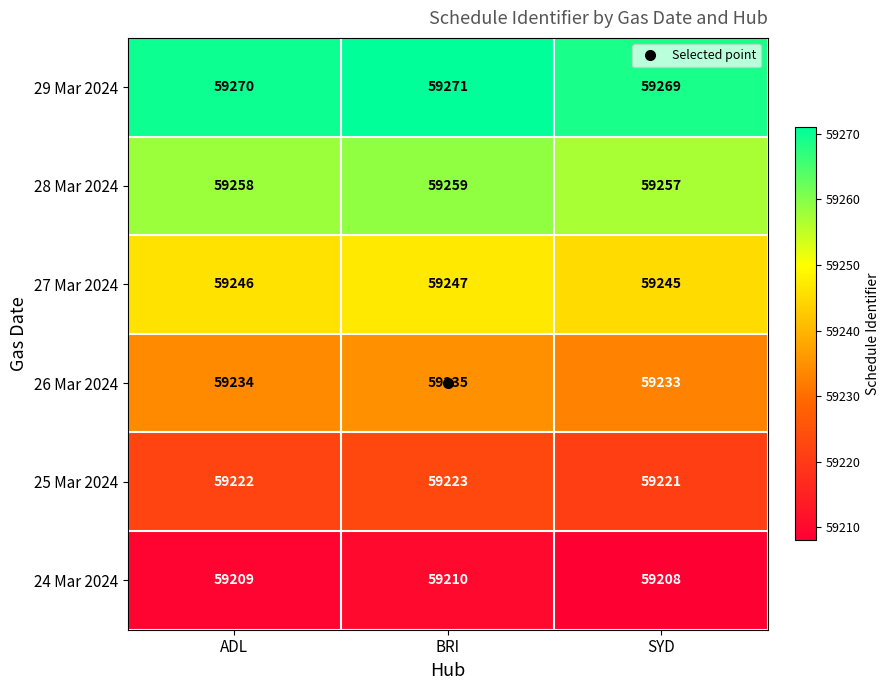

What is the spread (max minus min) of values at BRI?

61